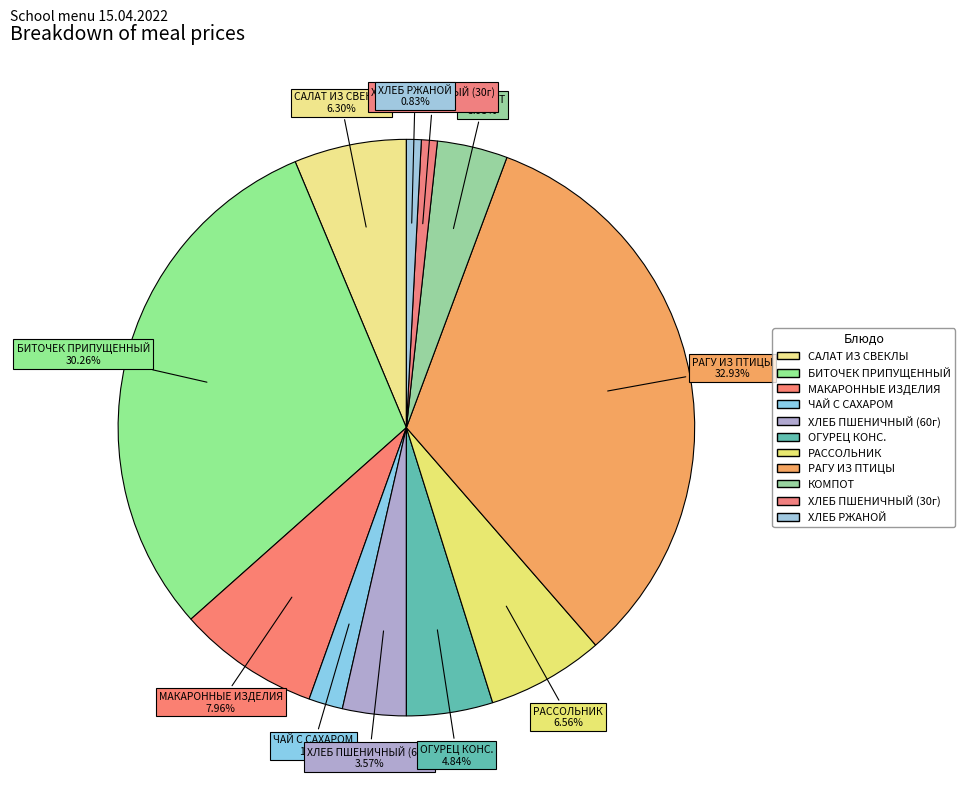

Is ЧАЙ С САХАРОМ the majority of the pie?

No